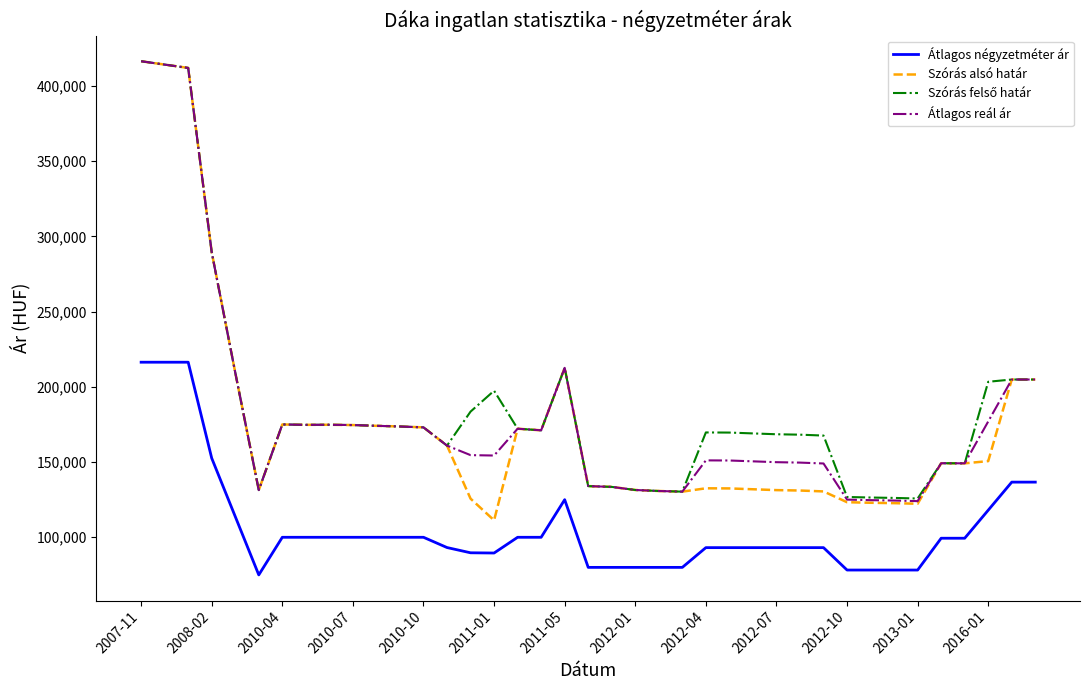

True or false: Szórás alsó határ and Átlagos négyzetméter ár cross at least once.

False